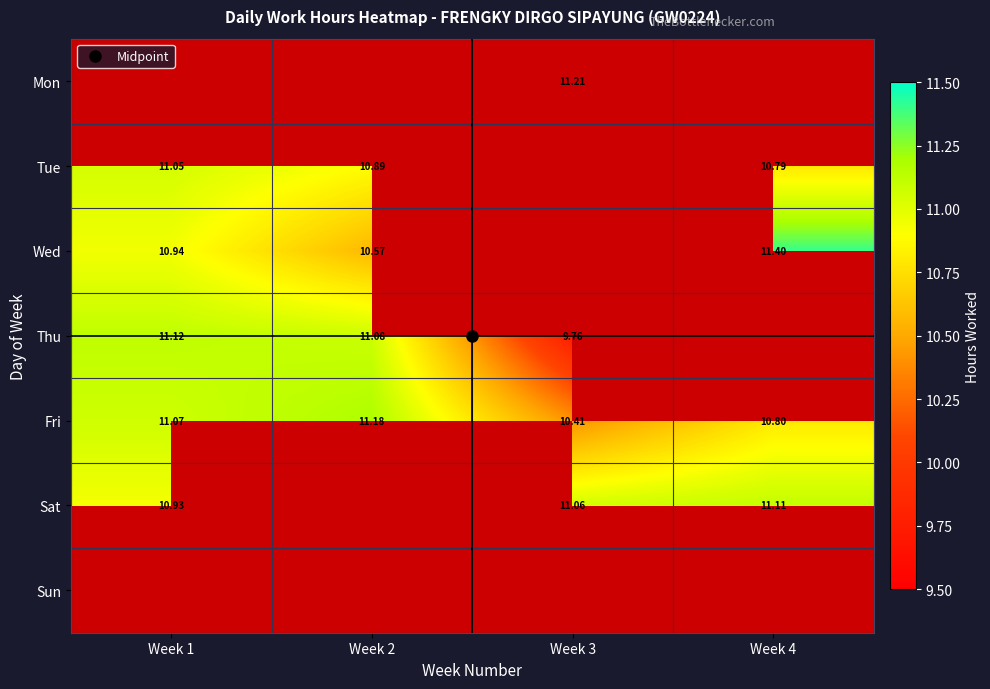

What is the sum of the Sat values at Week 4 and Week 3?

22.2